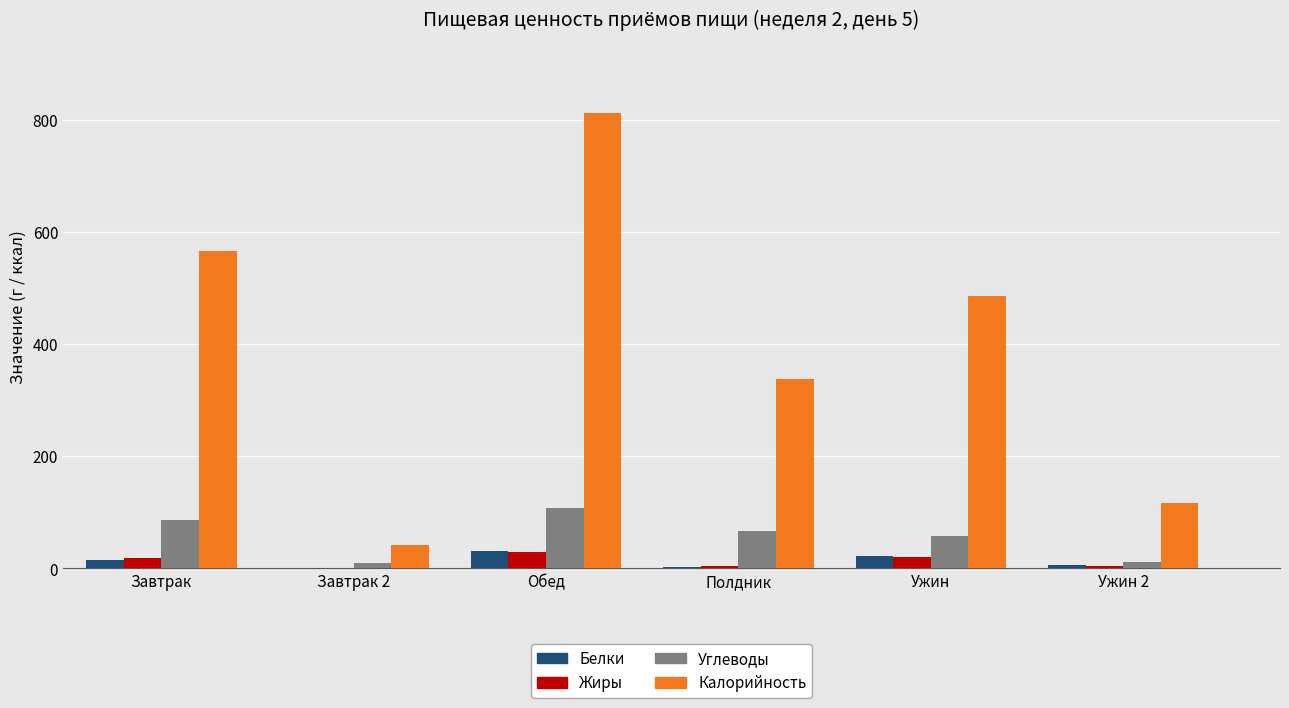

Which series has the largest total across all categories?

Калорийность